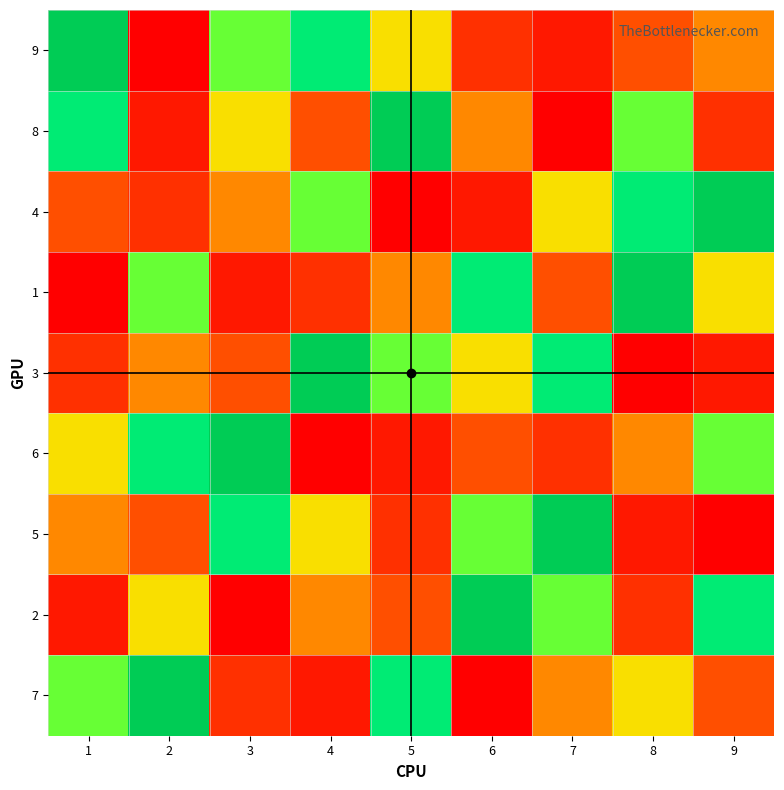

What is the spread (max minus min) of values at 7?

8